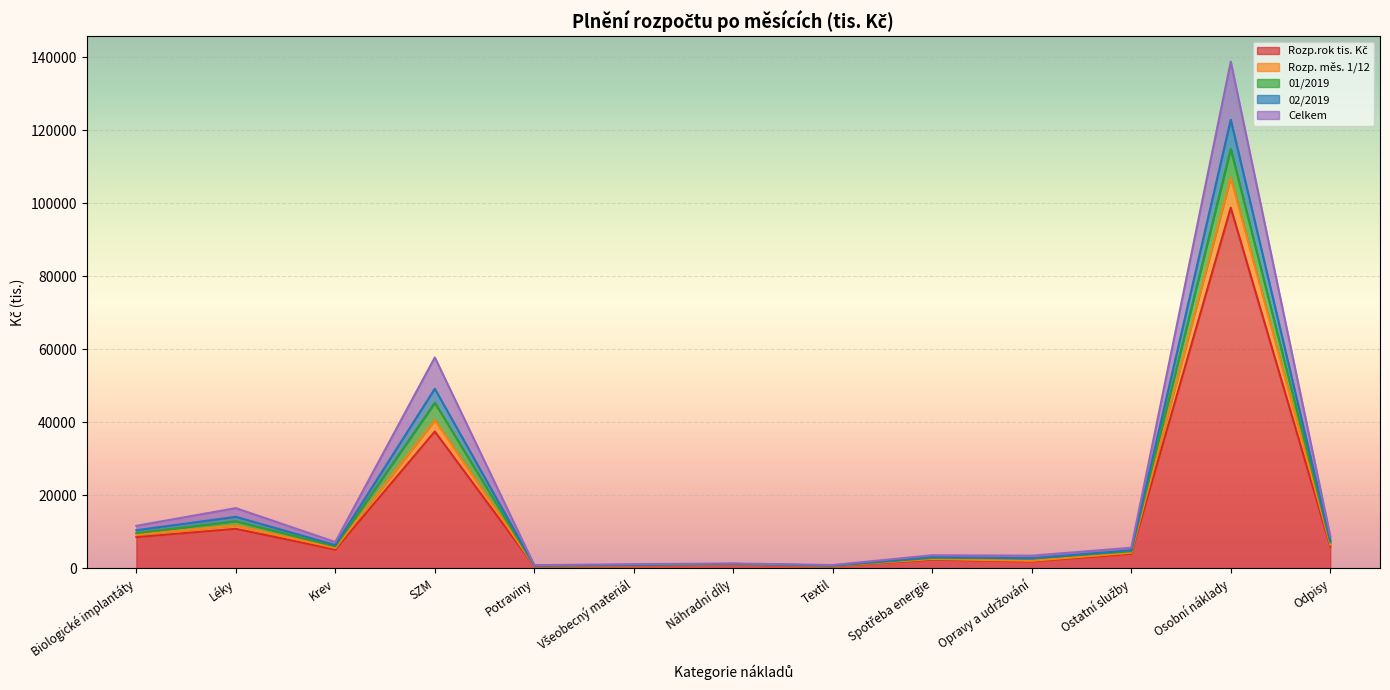

Which category has the highest value in the 01/2019 series?

Osobní náklady